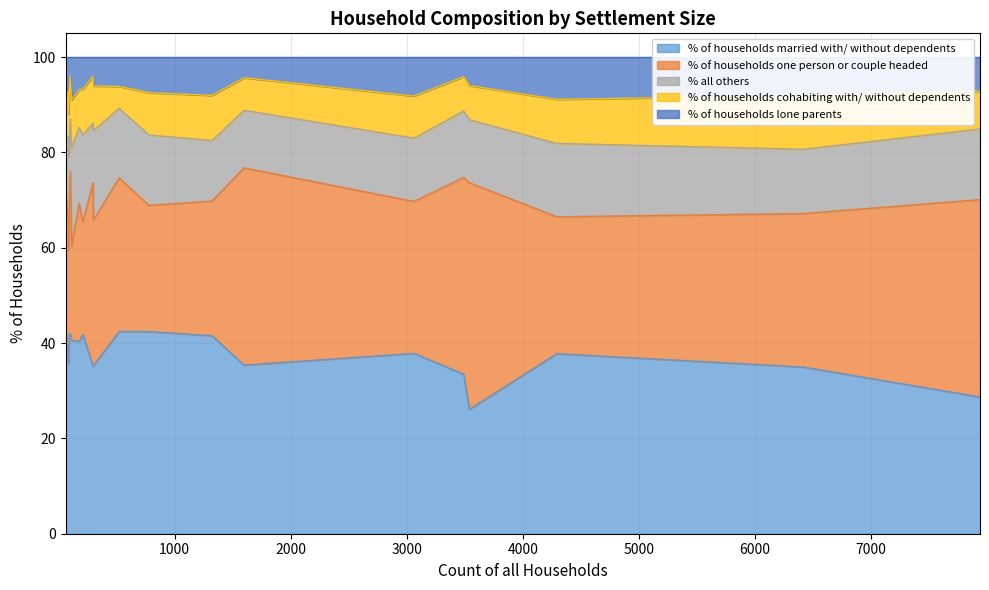

Reading left to right, transcribe all the data shown in this chart.

% of households married with/ without dependents: Alderholt=41.6	Chalbury=42.4	Colehill=37.9	Corfe Mullen=37.8	Cranborne=35.2	Edmondsham=35.7	Ferndown Town=28.7	Gussage All Saints=42.0	Gussage St. Michael=41.8	Hinton=40.3	Holt=42.4	Horton=41.8	Crichel=40.5	Pamphill=35.1	St. Leonards and St. Ives=33.5	Shapwick=37.3	Sturminster Marshall=42.4	Verwood=35.0	West Moors=26.1	West Parley=35.4
% of households one person or couple headed: Alderholt=28.2	Chalbury=30.5	Colehill=31.9	Corfe Mullen=28.7	Cranborne=30.5	Edmondsham=23.8	Ferndown Town=41.4	Gussage All Saints=34.0	Gussage St. Michael=26.4	Hinton=29.0	Holt=32.2	Horton=23.6	Crichel=19.8	Pamphill=38.5	St. Leonards and St. Ives=41.3	Shapwick=27.7	Sturminster Marshall=26.5	Verwood=32.2	West Moors=47.5	West Parley=41.4
% all others: Alderholt=12.7	Chalbury=6.8	Colehill=13.3	Corfe Mullen=15.4	Cranborne=18.8	Edmondsham=23.8	Ferndown Town=14.8	Gussage All Saints=11.0	Gussage St. Michael=11.0	Hinton=15.9	Holt=14.6	Horton=18.3	Crichel=20.7	Pamphill=12.5	St. Leonards and St. Ives=13.9	Shapwick=15.7	Sturminster Marshall=14.8	Verwood=13.5	West Moors=13.2	West Parley=12.1
% of households cohabiting with/ without dependents: Alderholt=9.5	Chalbury=11.9	Colehill=8.8	Corfe Mullen=9.2	Cranborne=9.4	Edmondsham=4.8	Ferndown Town=7.9	Gussage All Saints=9.0	Gussage St. Michael=12.1	Hinton=8.0	Holt=4.6	Horton=9.6	Crichel=9.9	Pamphill=9.8	St. Leonards and St. Ives=7.2	Shapwick=12.0	Sturminster Marshall=8.9	Verwood=11.3	West Moors=7.2	West Parley=6.8
% of households lone parents: Alderholt=8.0	Chalbury=8.5	Colehill=8.2	Corfe Mullen=8.9	Cranborne=6.0	Edmondsham=11.9	Ferndown Town=7.1	Gussage All Saints=4.0	Gussage St. Michael=8.8	Hinton=6.8	Holt=6.1	Horton=6.7	Crichel=9.0	Pamphill=4.1	St. Leonards and St. Ives=4.1	Shapwick=7.2	Sturminster Marshall=7.5	Verwood=8.0	West Moors=6.0	West Parley=4.3